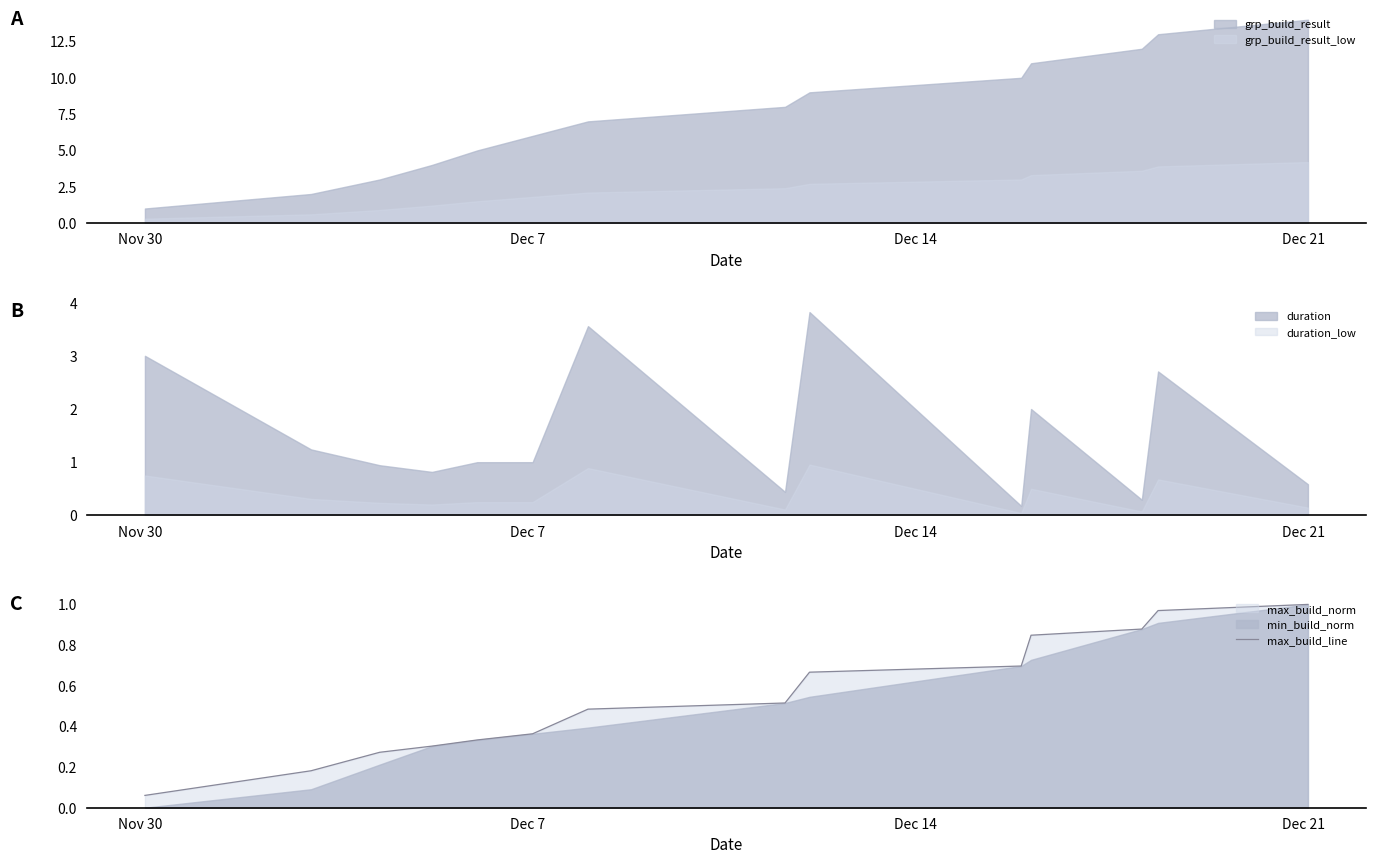

What is the maximum value for grp_build_result_low?

4.2